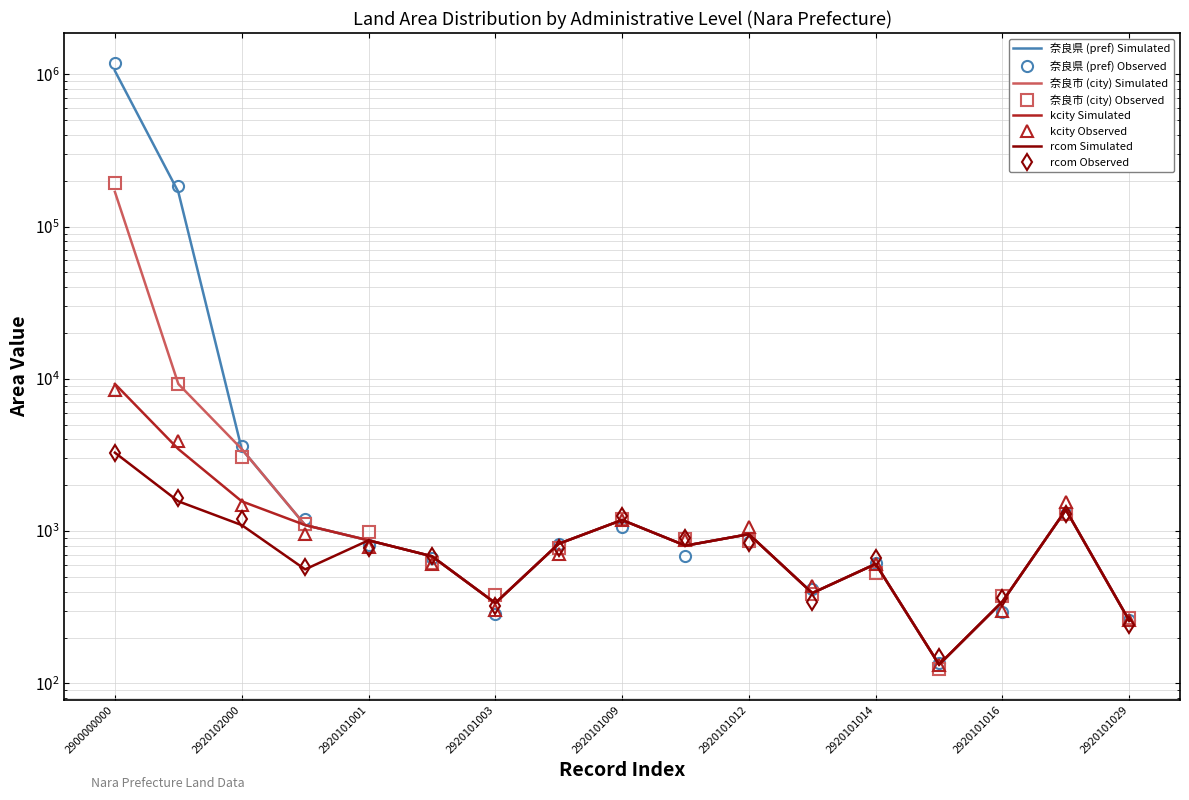

What is the minimum value shown in the chart?

133